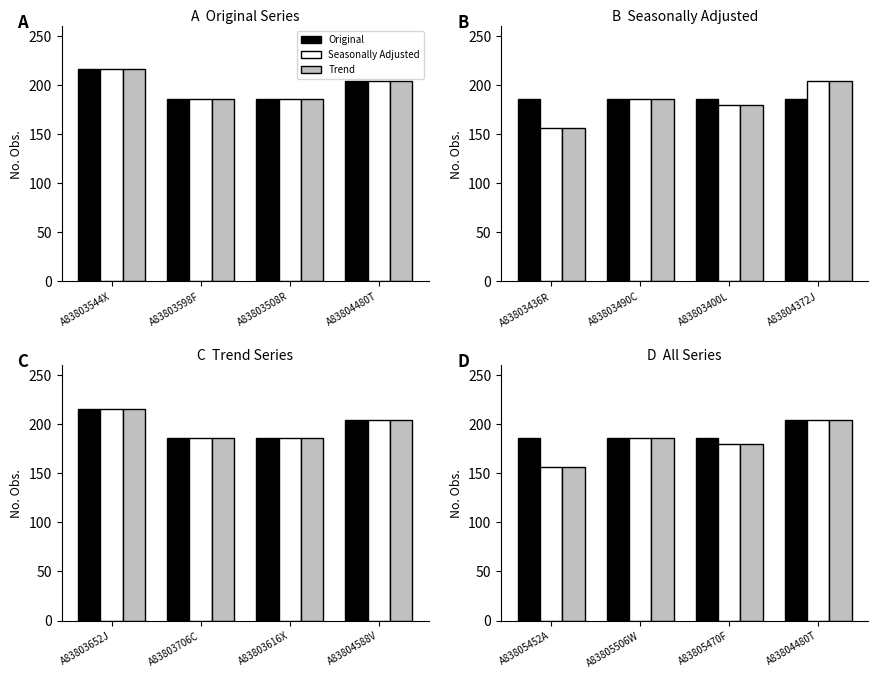

Are the bars horizontal?

No